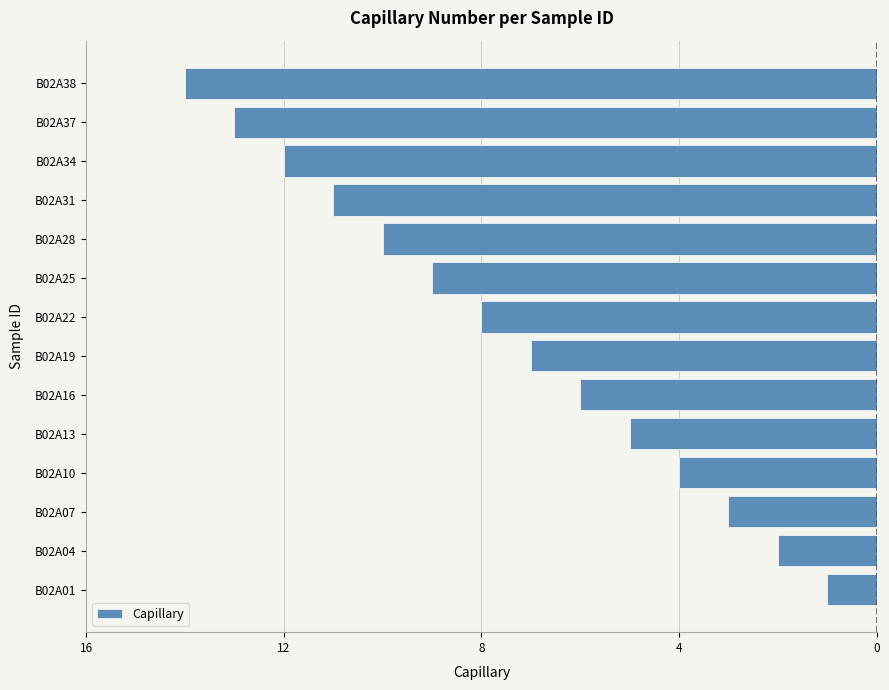

What is the difference between the maximum and minimum values?

13